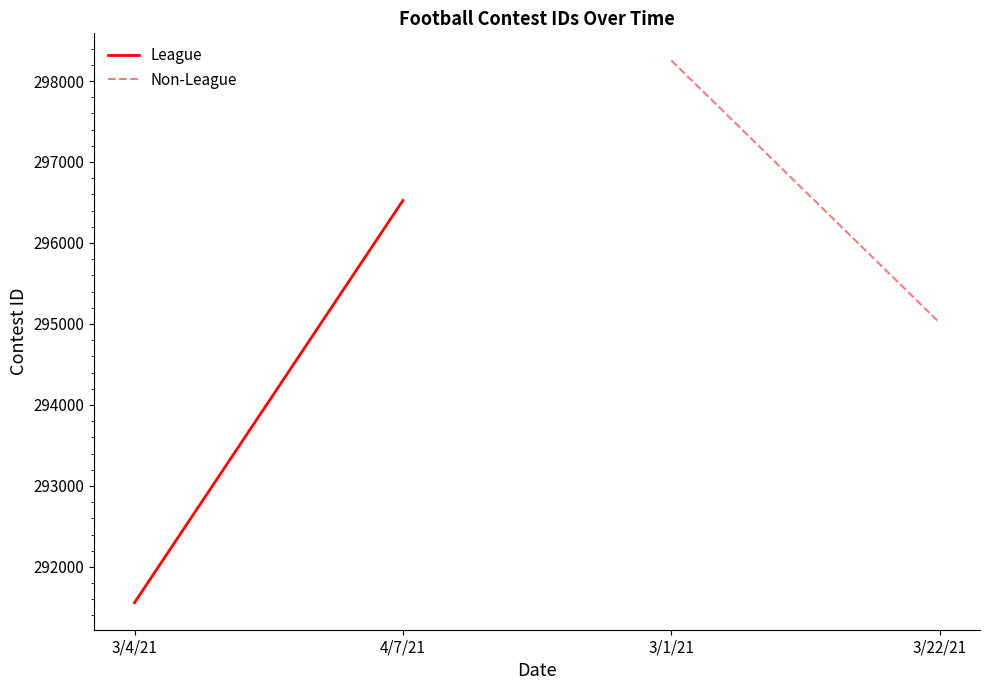

Which series has the largest total across all categories?

Non-League